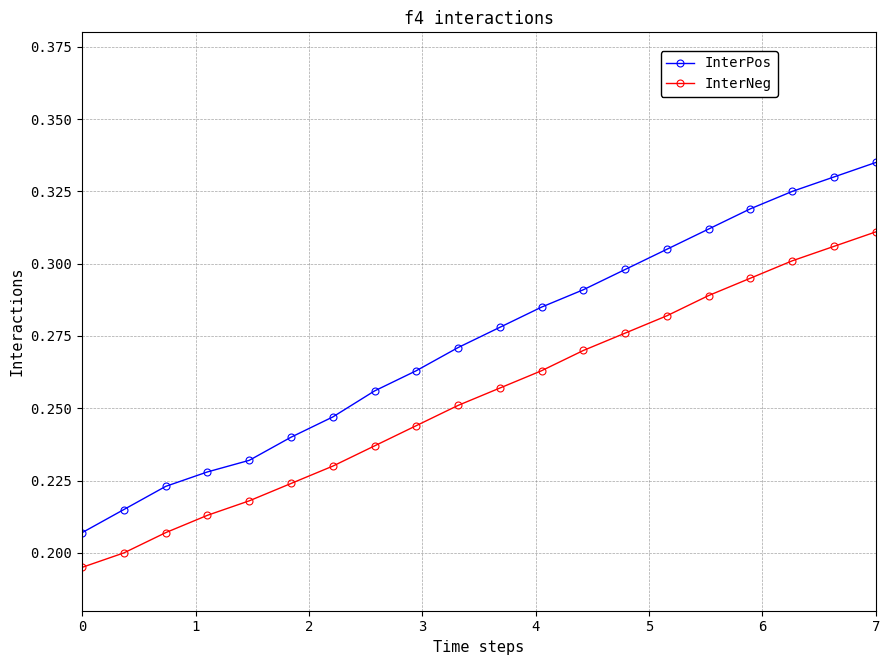

What are all the series names shown in the legend?

InterPos, InterNeg